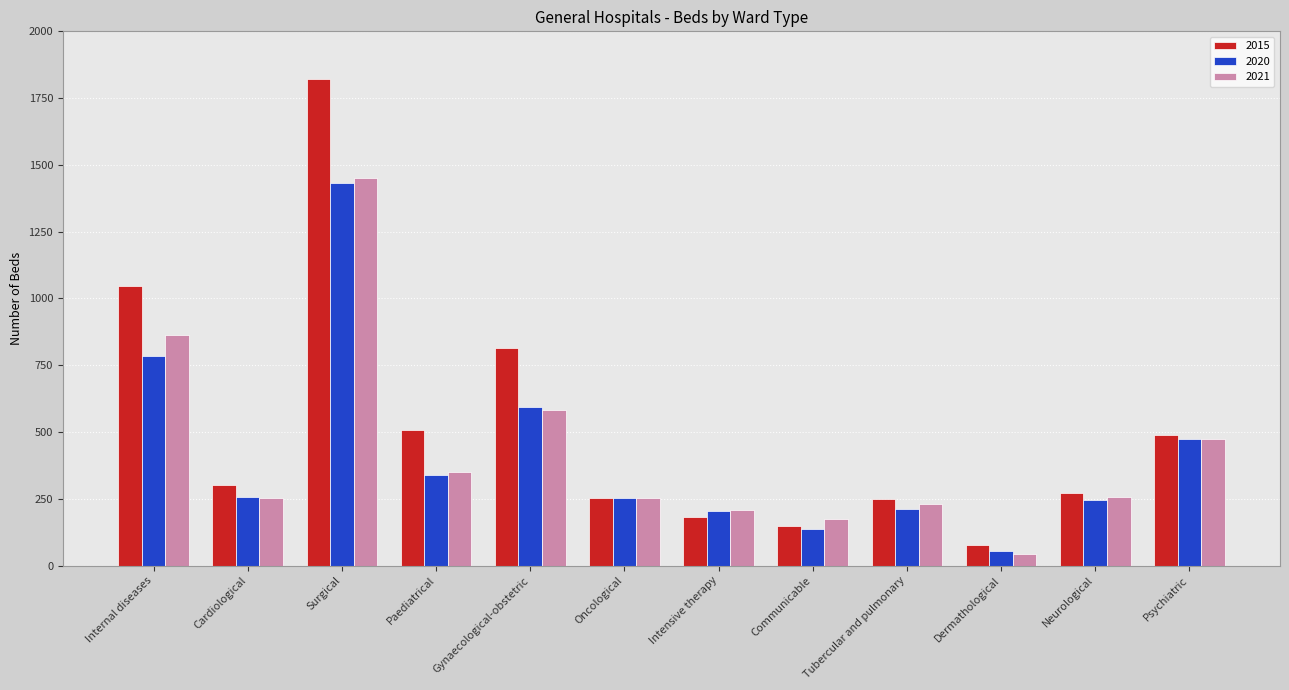

At which label does 2015 first exceed 300?

Internal diseases